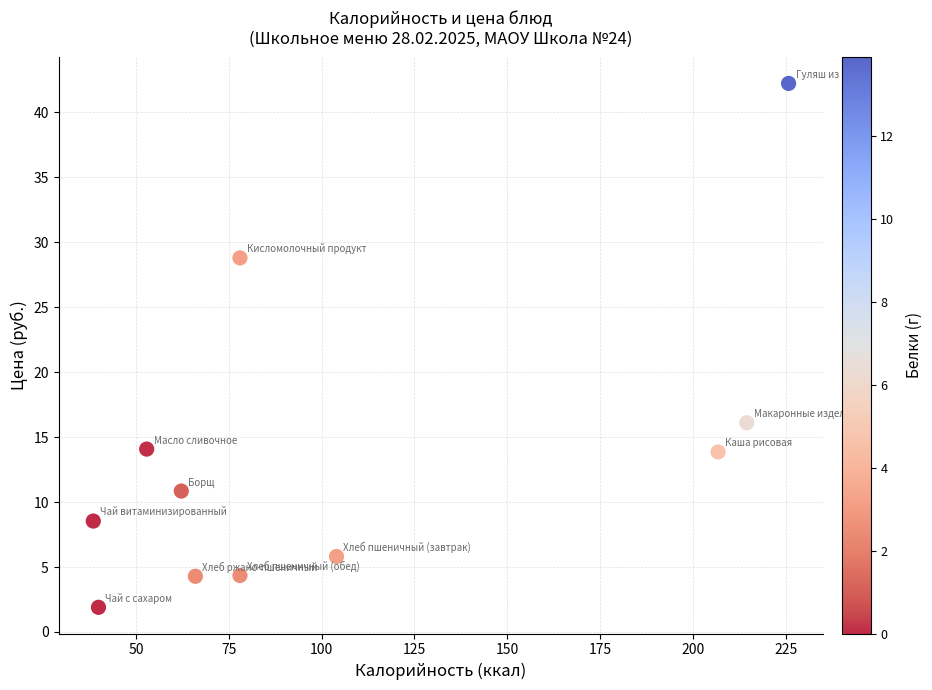

What is the range of Y values (max minus min)?

40.3